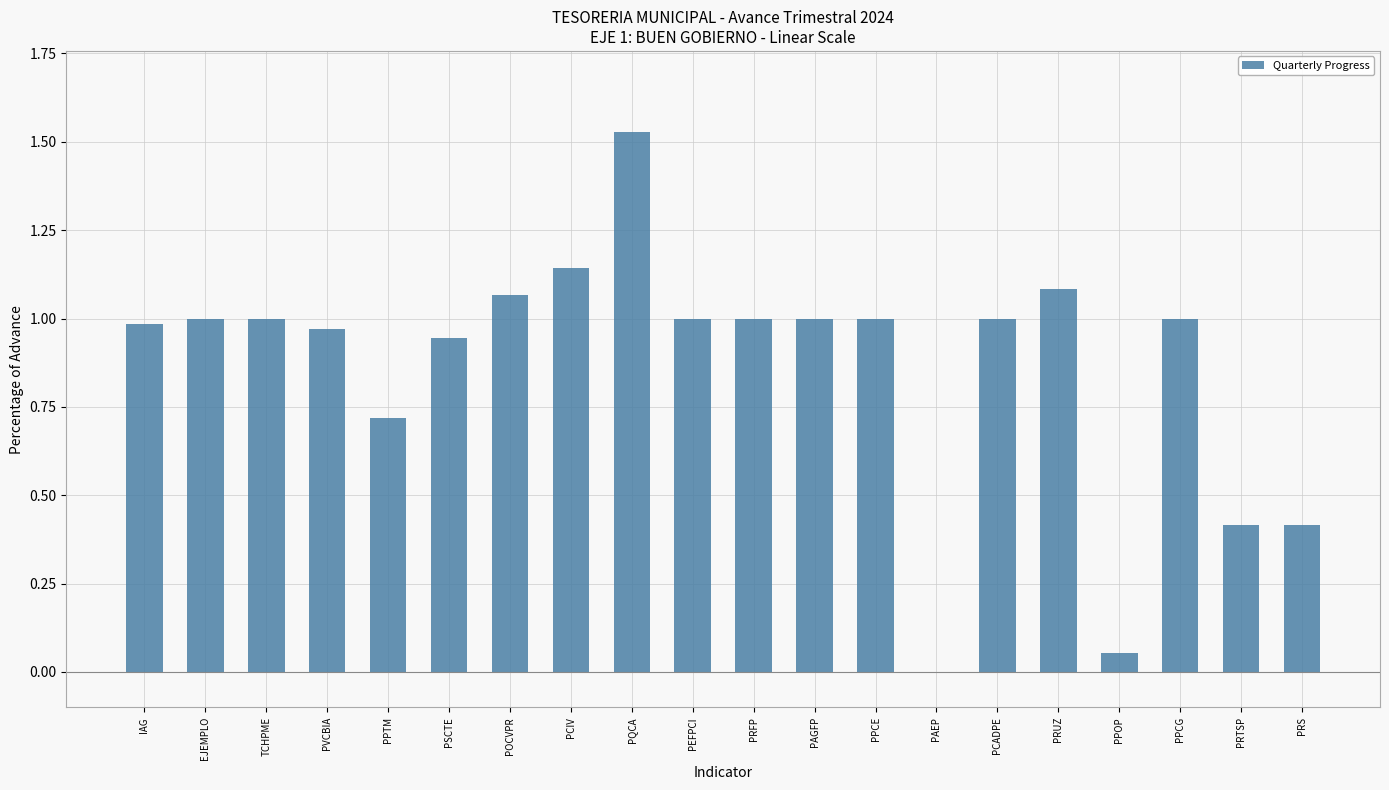

Is it true that the value at PRUZ is 0.2?

False